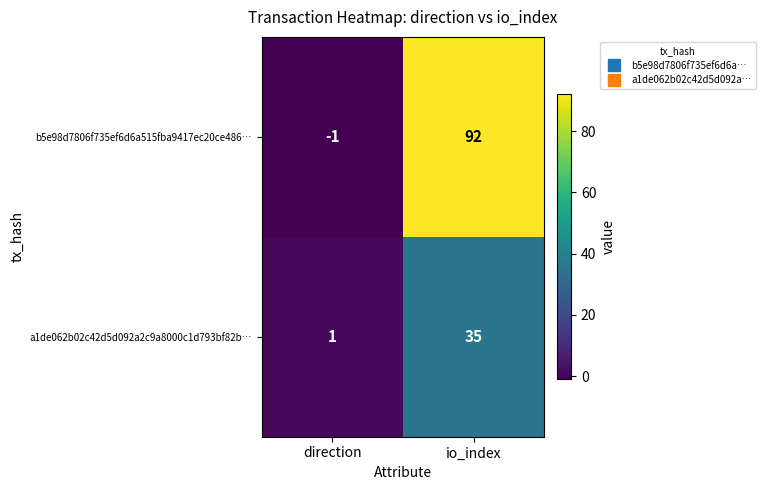

Reading right to left, transcribe all the data shown in this chart.

b5e98d7806f735ef6d6a515fba9417ec20ce486…: io_index=92	direction=-1
a1de062b02c42d5d092a2c9a8000c1d793bf82b…: io_index=35	direction=1